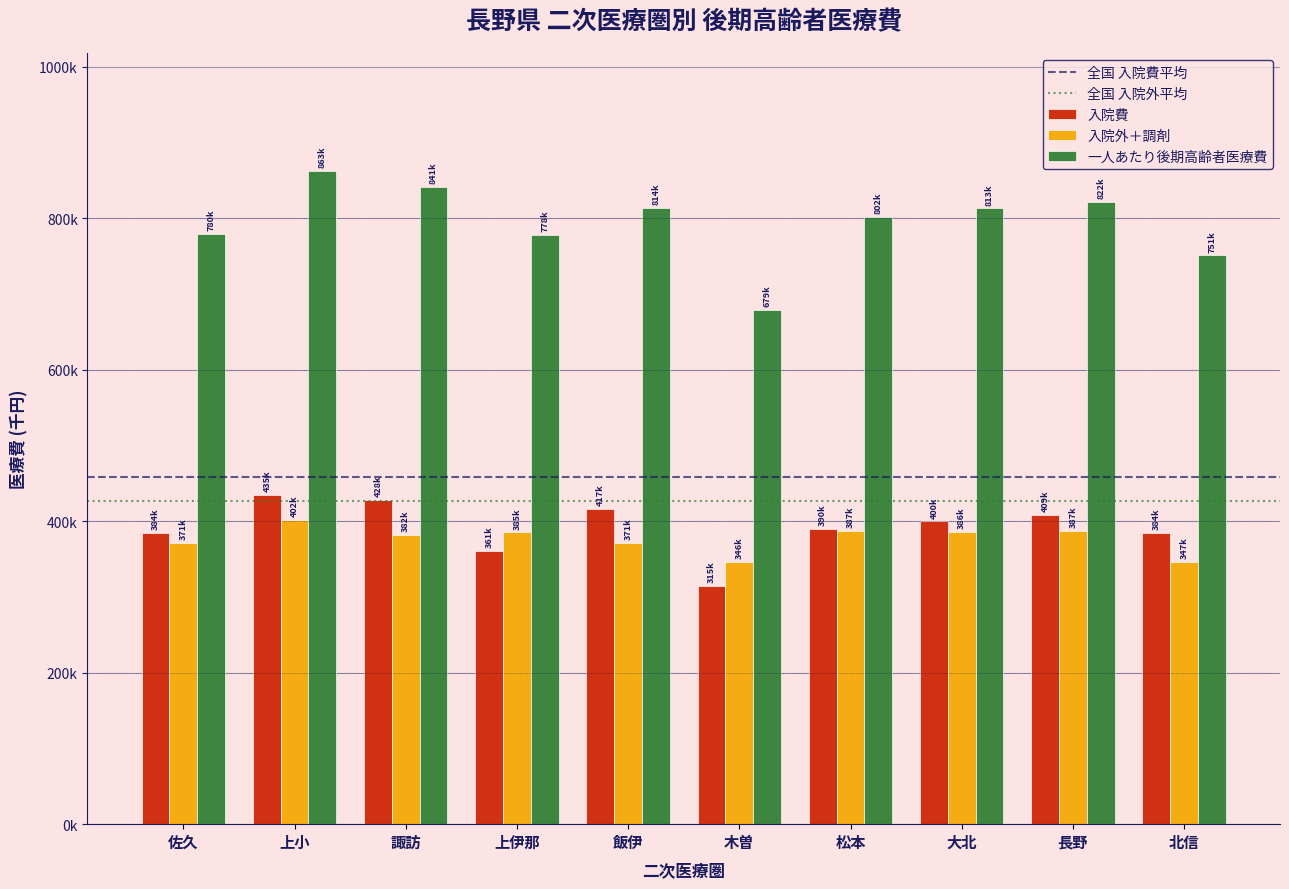

At which category is the sum across all series the highest?

上小